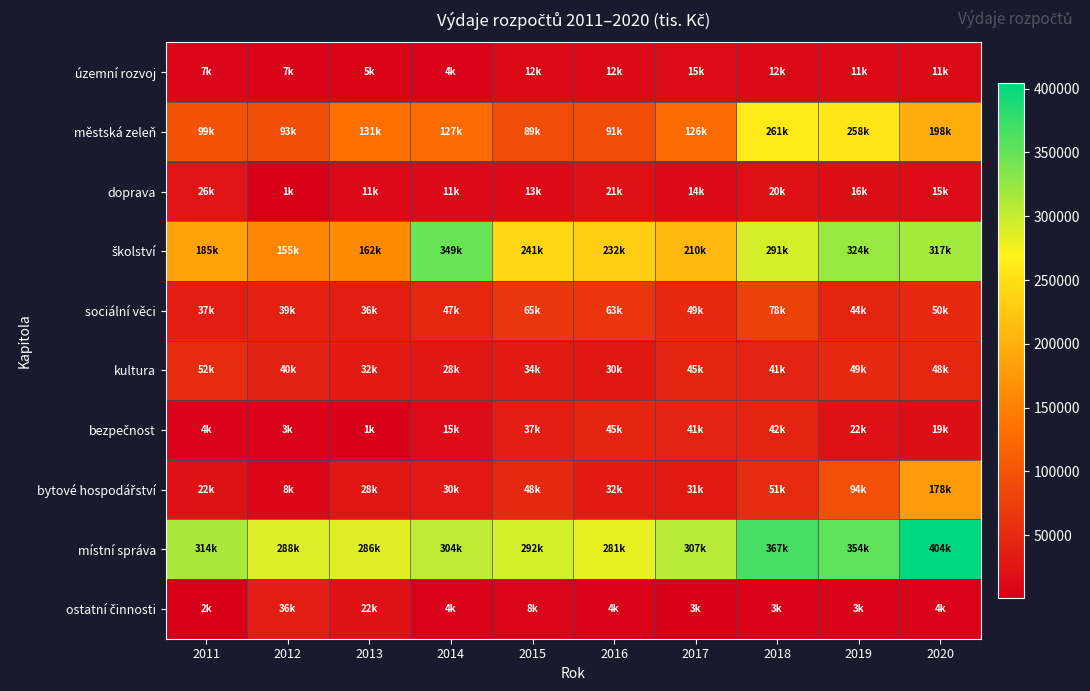

What is the greatest value displayed?

404358.1